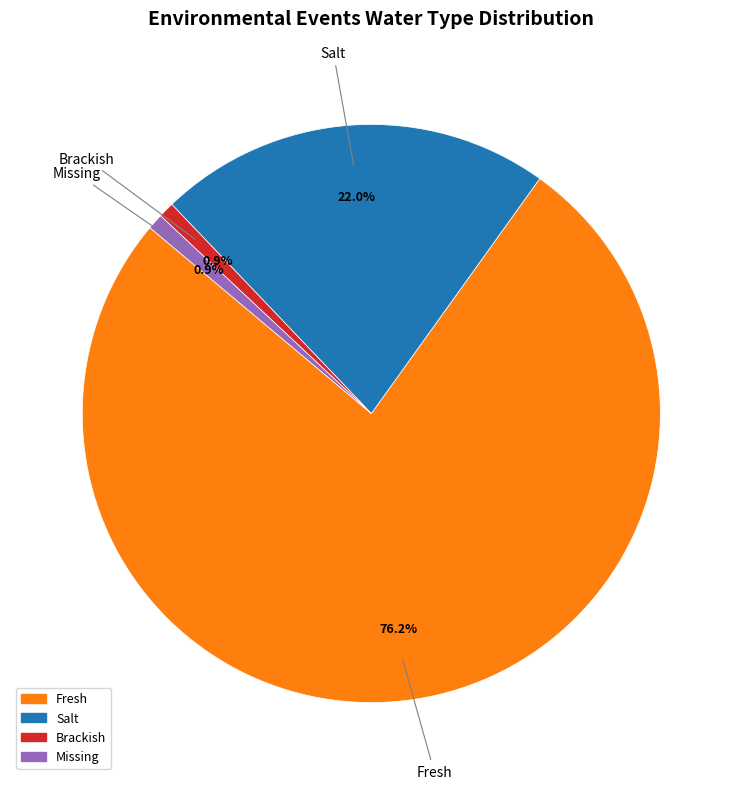

What is the ratio of the value at Salt to the value at Brackish?

25.0